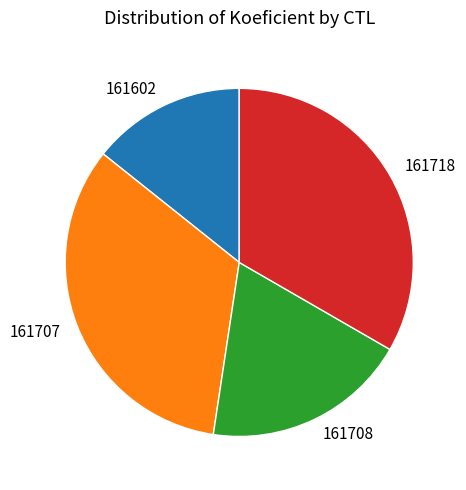

Approximately how many times larger is the value at 161718 compared to 161707?

1.0